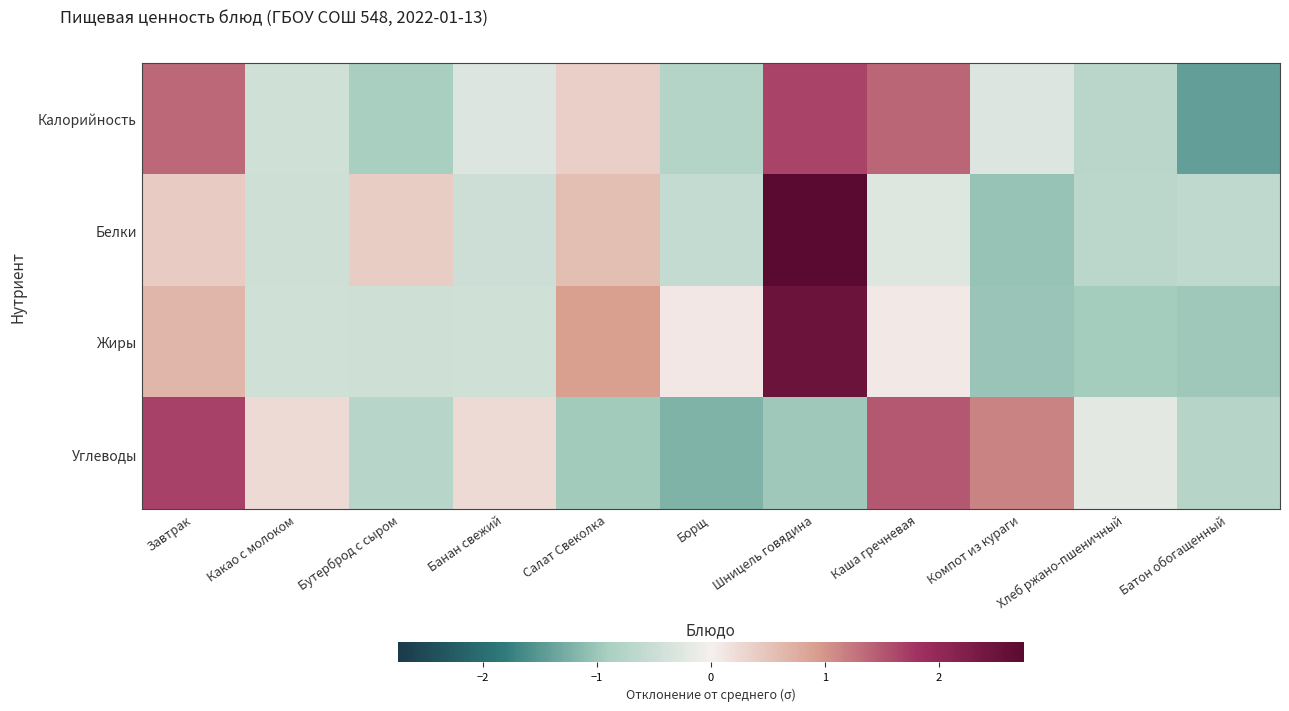

Which series changed the most between Какао с молоком and Хлеб ржано-пшеничный?

Жиры